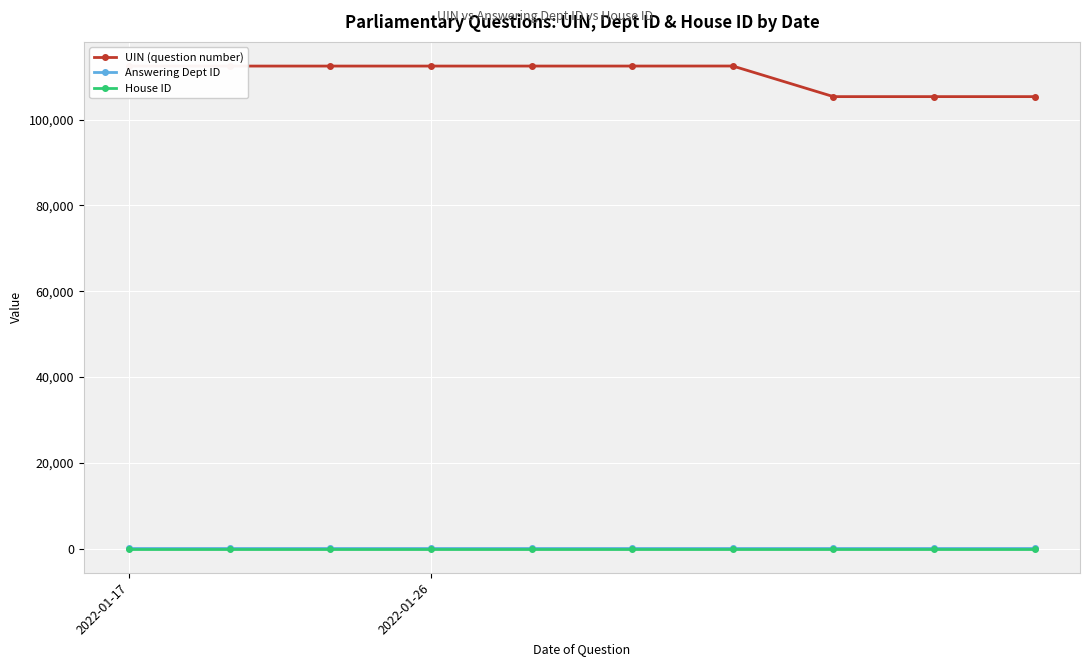

What is the maximum value shown in the chart?

112476